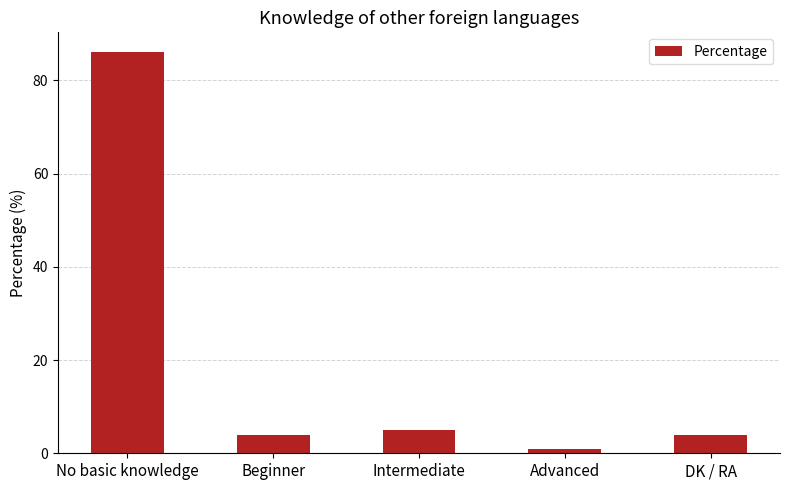

What is the average value?

20